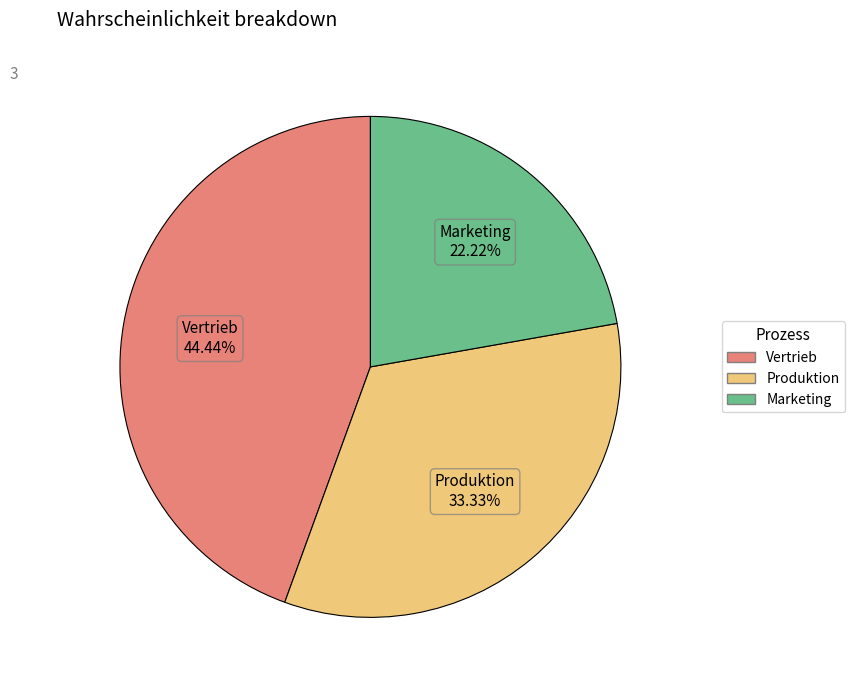

Rank the categories by value from lowest to highest.

Marketing, Produktion, Vertrieb